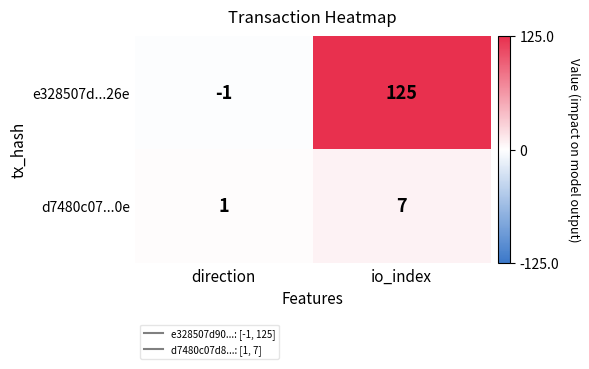

Reading right to left, list all the values displayed in this chart.

e328507d...26e: io_index=125	direction=-1
d7480c07...0e: io_index=7	direction=1